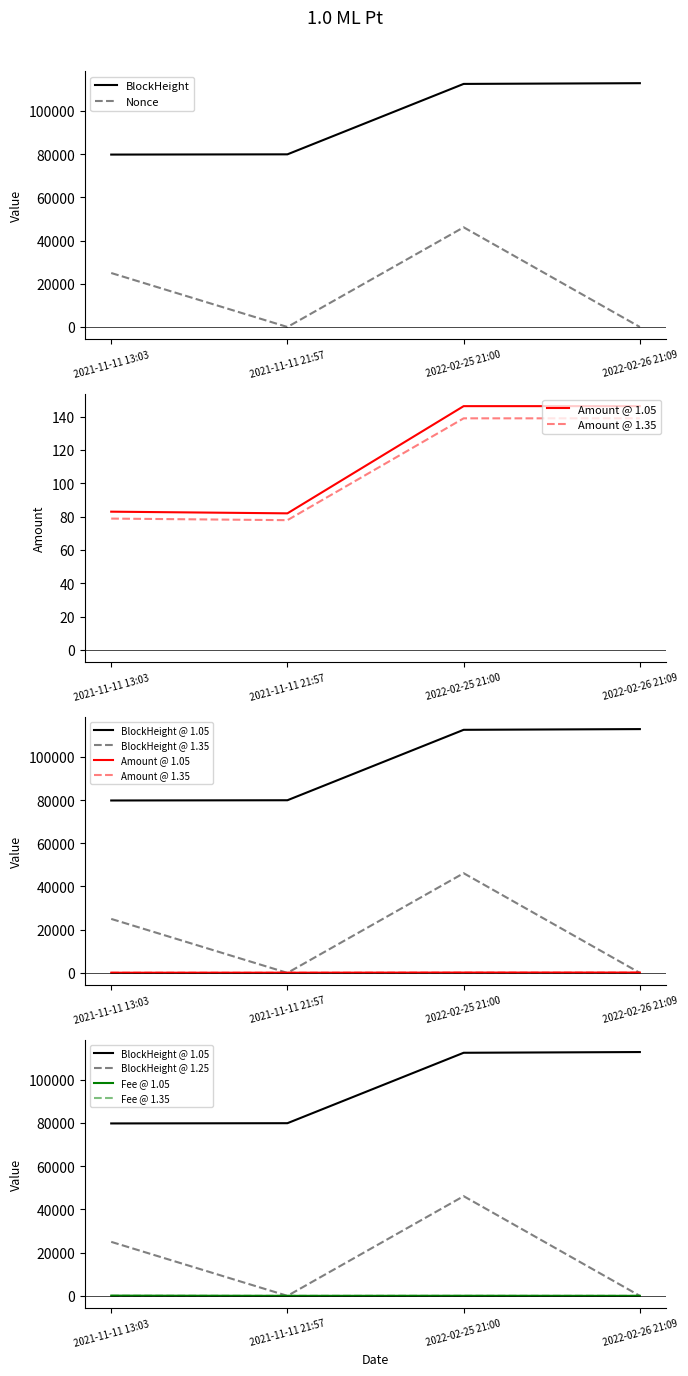

Between 2022-02-25 21:00 and 2022-02-26 21:09, which series saw the biggest shift?

Nonce